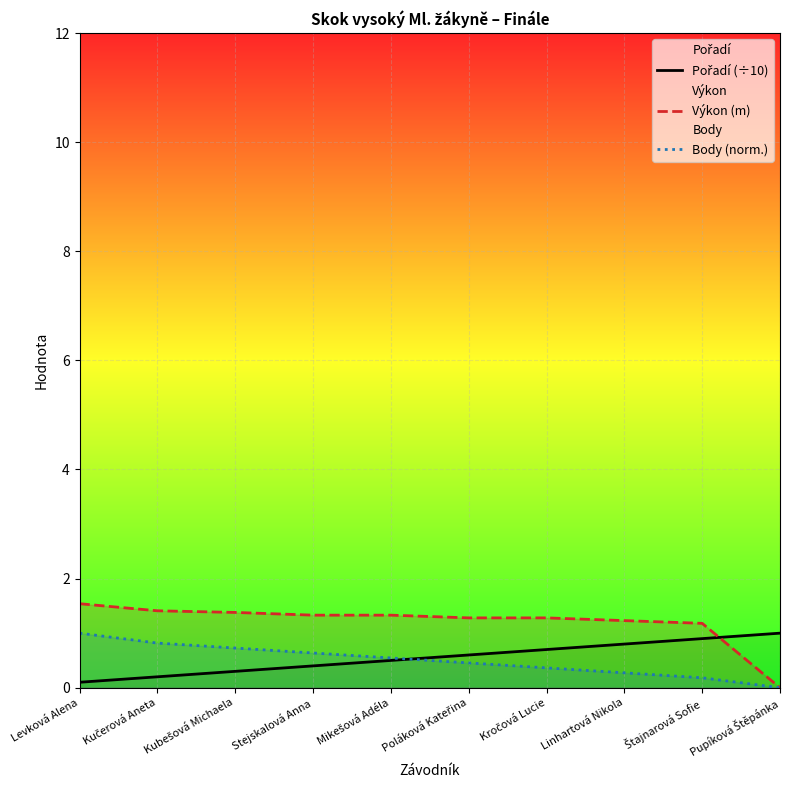

At which label does Výkon (m) reach its peak?

Levková Alena